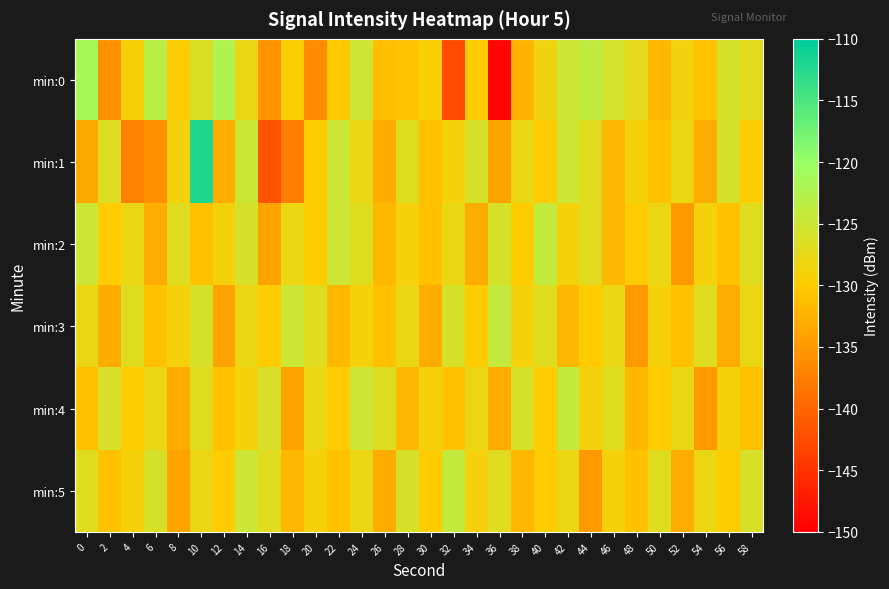

Reading left to right, what are all the values shown in this chart?

min:0: 0=-121.3	2=-135.7	4=-129.3	6=-123.2	8=-129.7	10=-126.3	12=-122.3	14=-128.1	16=-135.4	18=-129.6	20=-136.4	22=-130.3	24=-124.9	26=-131.3	28=-130.9	30=-129.4	32=-142.4	34=-129.9	36=-149.4	38=-132.4	40=-128.4	42=-125.1	44=-123.8	46=-125.7	48=-127.4	50=-131.9	52=-128.7	54=-130.8	56=-126.0	58=-127.1
min:1: 0=-133.5	2=-126.6	4=-137.3	6=-135.7	8=-129.0	10=-112.1	12=-132.9	14=-124.8	16=-141.9	18=-137.6	20=-130.0	22=-125.0	24=-128.0	26=-133.0	28=-127.0	30=-131.0	32=-129.0	34=-126.0	36=-134.0	38=-128.0	40=-130.0	42=-125.0	44=-127.0	46=-132.0	48=-129.0	50=-131.0	52=-128.0	54=-133.0	56=-126.0	58=-130.0
min:2: 0=-125.0	2=-130.0	4=-128.0	6=-133.0	8=-127.0	10=-131.0	12=-129.0	14=-126.0	16=-134.0	18=-128.0	20=-130.0	22=-125.0	24=-127.0	26=-132.0	28=-129.0	30=-131.0	32=-128.0	34=-133.0	36=-126.0	38=-130.0	40=-124.0	42=-129.0	44=-127.0	46=-132.0	48=-130.0	50=-128.0	52=-135.0	54=-129.0	56=-131.0	58=-127.0
min:3: 0=-128.0	2=-133.0	4=-127.0	6=-131.0	8=-129.0	10=-126.0	12=-134.0	14=-128.0	16=-130.0	18=-125.0	20=-127.0	22=-132.0	24=-129.0	26=-131.0	28=-128.0	30=-133.0	32=-126.0	34=-130.0	36=-124.0	38=-129.0	40=-127.0	42=-132.0	44=-130.0	46=-128.0	48=-135.0	50=-129.0	52=-131.0	54=-127.0	56=-133.0	58=-128.0
min:4: 0=-131.0	2=-126.0	4=-130.0	6=-128.0	8=-133.0	10=-127.0	12=-131.0	14=-129.0	16=-126.0	18=-134.0	20=-128.0	22=-130.0	24=-125.0	26=-127.0	28=-132.0	30=-129.0	32=-131.0	34=-128.0	36=-133.0	38=-126.0	40=-130.0	42=-124.0	44=-129.0	46=-127.0	48=-132.0	50=-130.0	52=-128.0	54=-135.0	56=-129.0	58=-131.0
min:5: 0=-127.0	2=-131.0	4=-129.0	6=-126.0	8=-134.0	10=-128.0	12=-130.0	14=-125.0	16=-127.0	18=-132.0	20=-129.0	22=-131.0	24=-128.0	26=-133.0	28=-126.0	30=-130.0	32=-124.0	34=-129.0	36=-127.0	38=-132.0	40=-130.0	42=-128.0	44=-135.0	46=-129.0	48=-131.0	50=-127.0	52=-133.0	54=-128.0	56=-130.0	58=-126.0